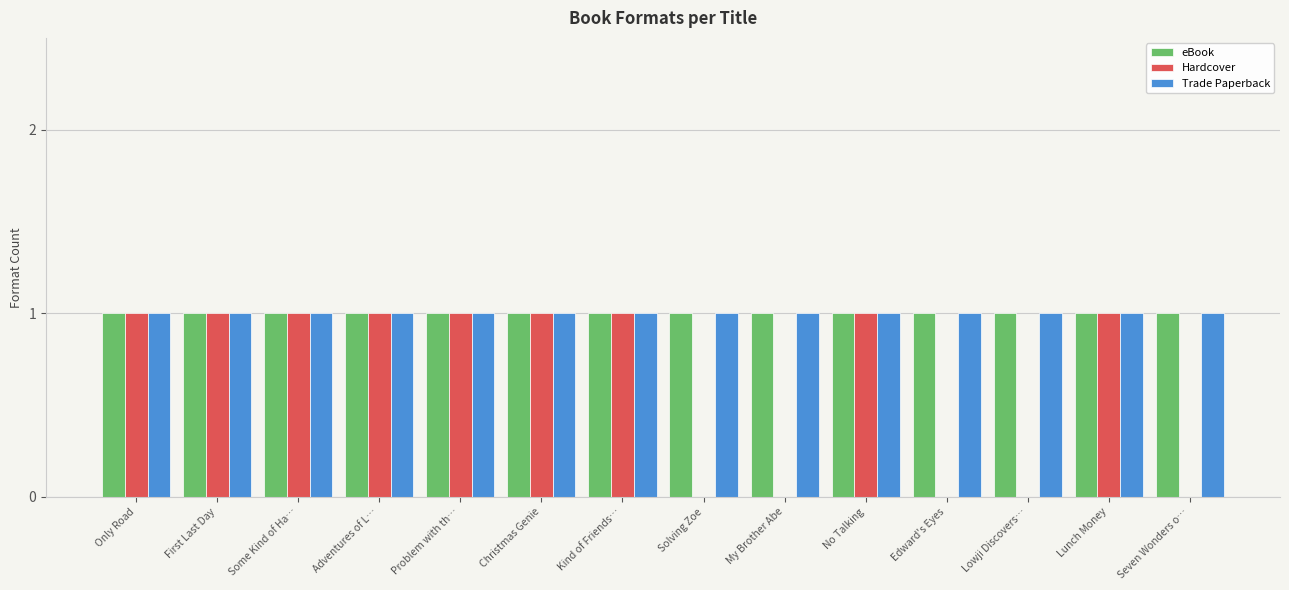

How many series are shown in this chart?

3